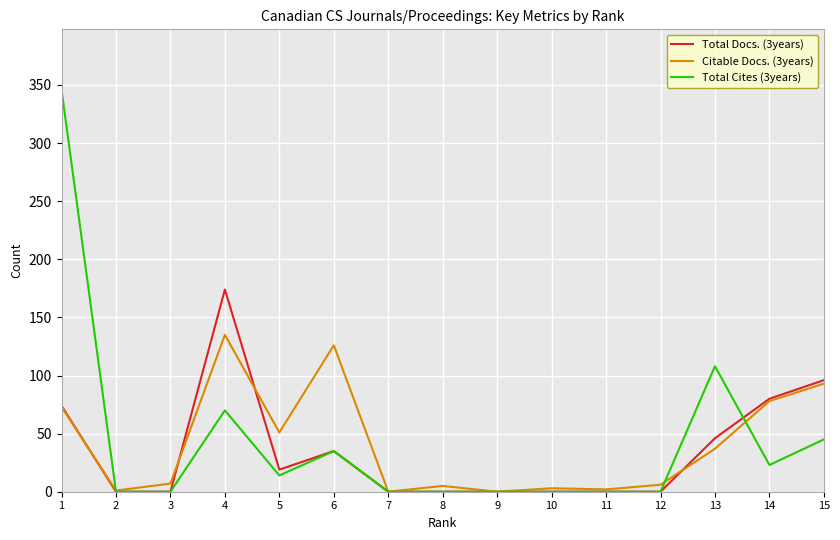

The Citable Docs. (3years) series shows 37 at 13. True or false?

True